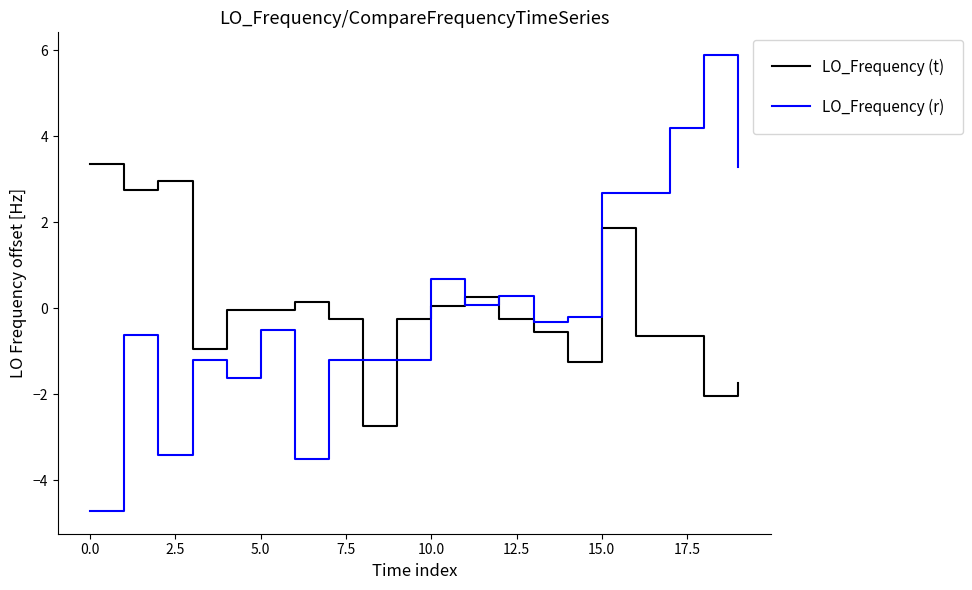

True or false: LO_Frequency (r) and LO_Frequency (t) intersect in this chart.

True